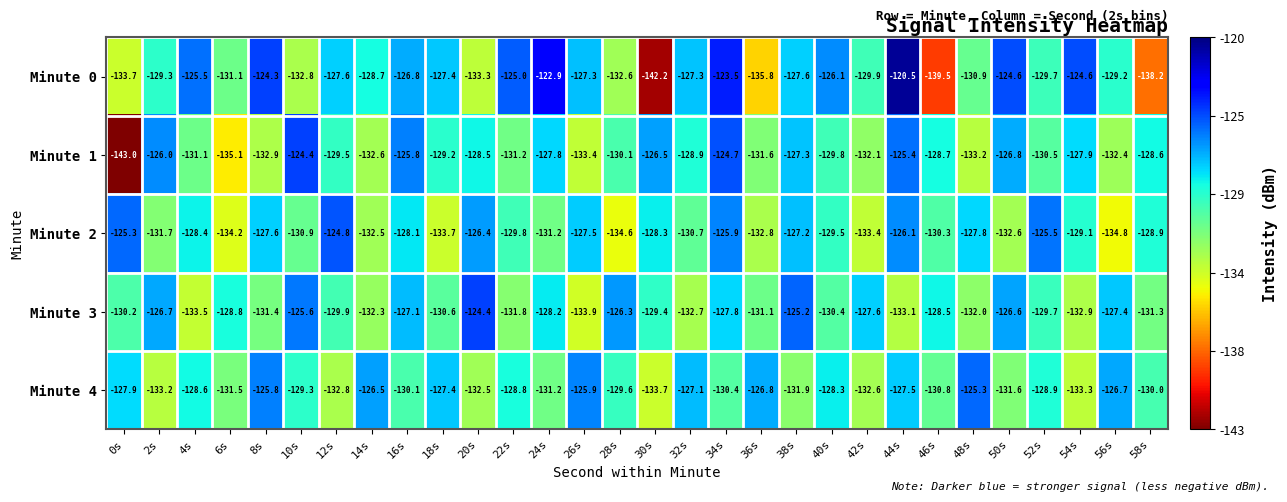

What is the maximum value shown in the chart?

-120.5